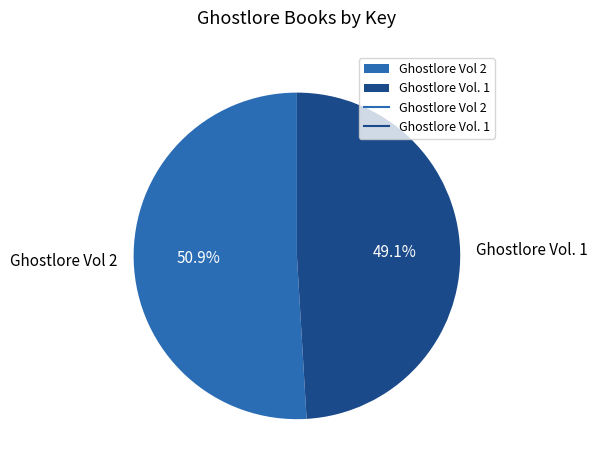

Is there any slice that represents more than half of the pie?

Yes